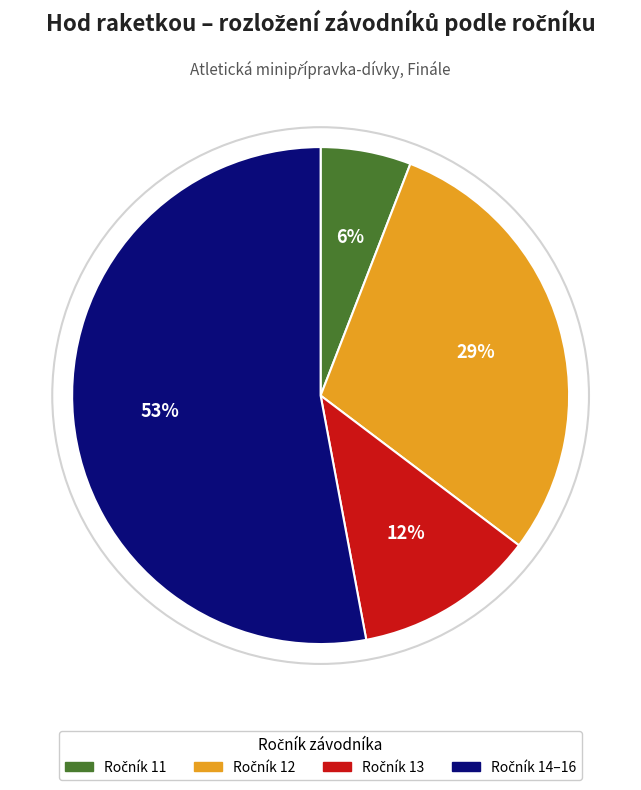

To the nearest percent, what is the average slice percentage?

25%